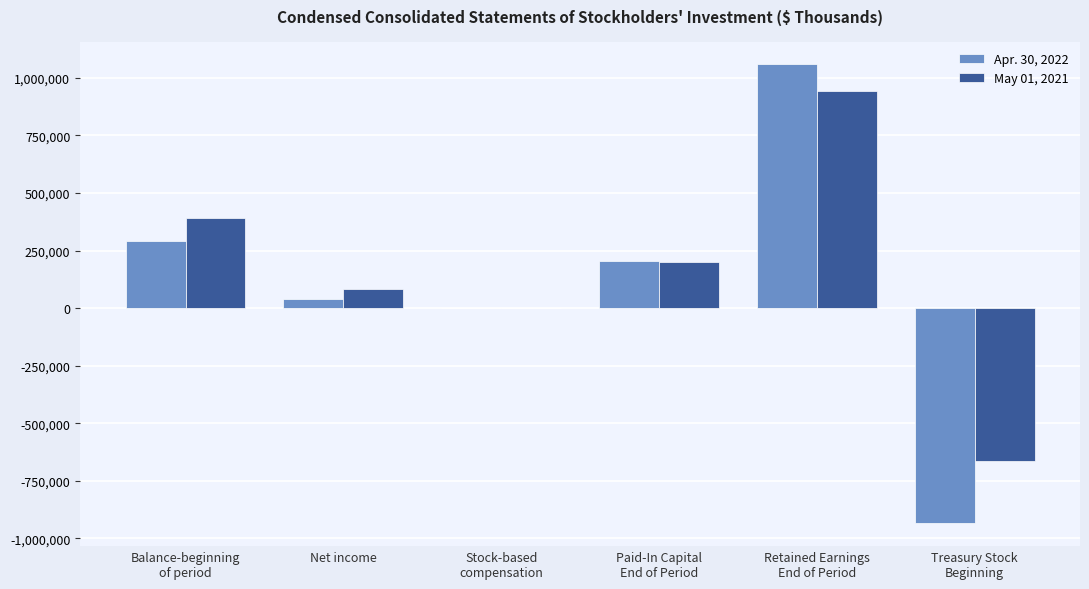

What value does the Apr. 30, 2022 series have at Treasury Stock
Beginning?

-933927